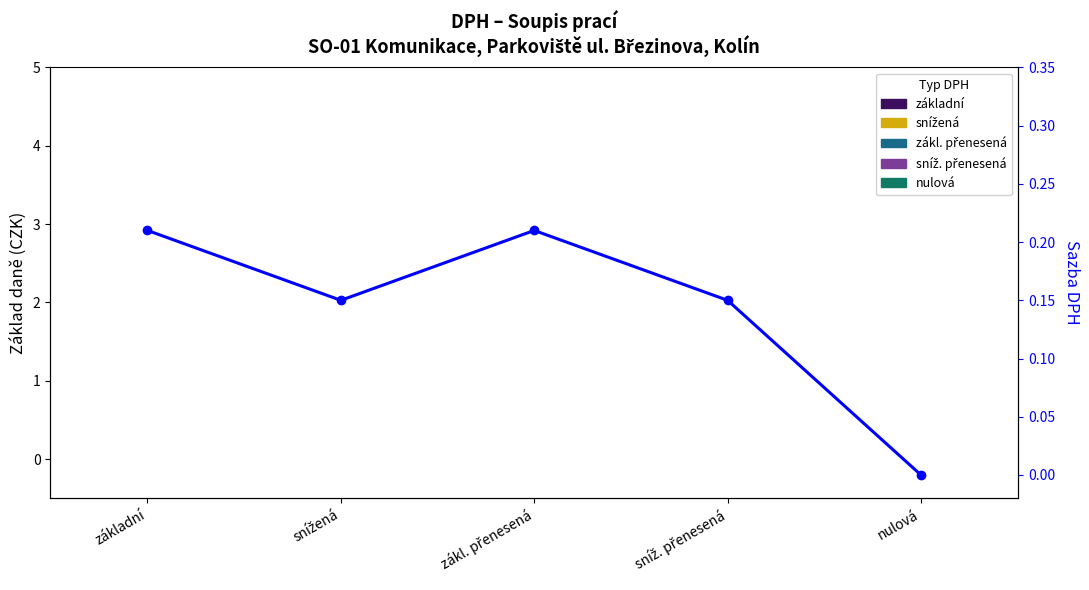

List the labels in order of value, largest first.

základní, zákl. přenesená, snížená, sníž. přenesená, nulová